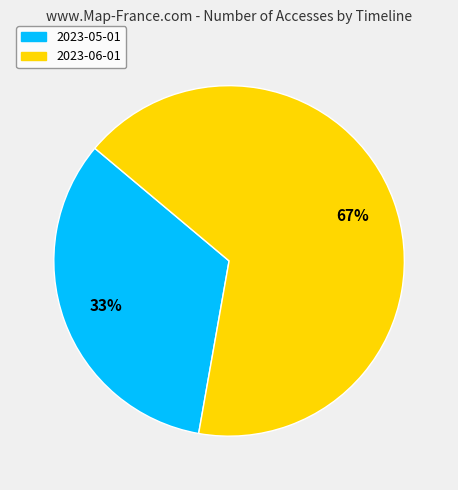

Is there a majority slice in this chart?

Yes